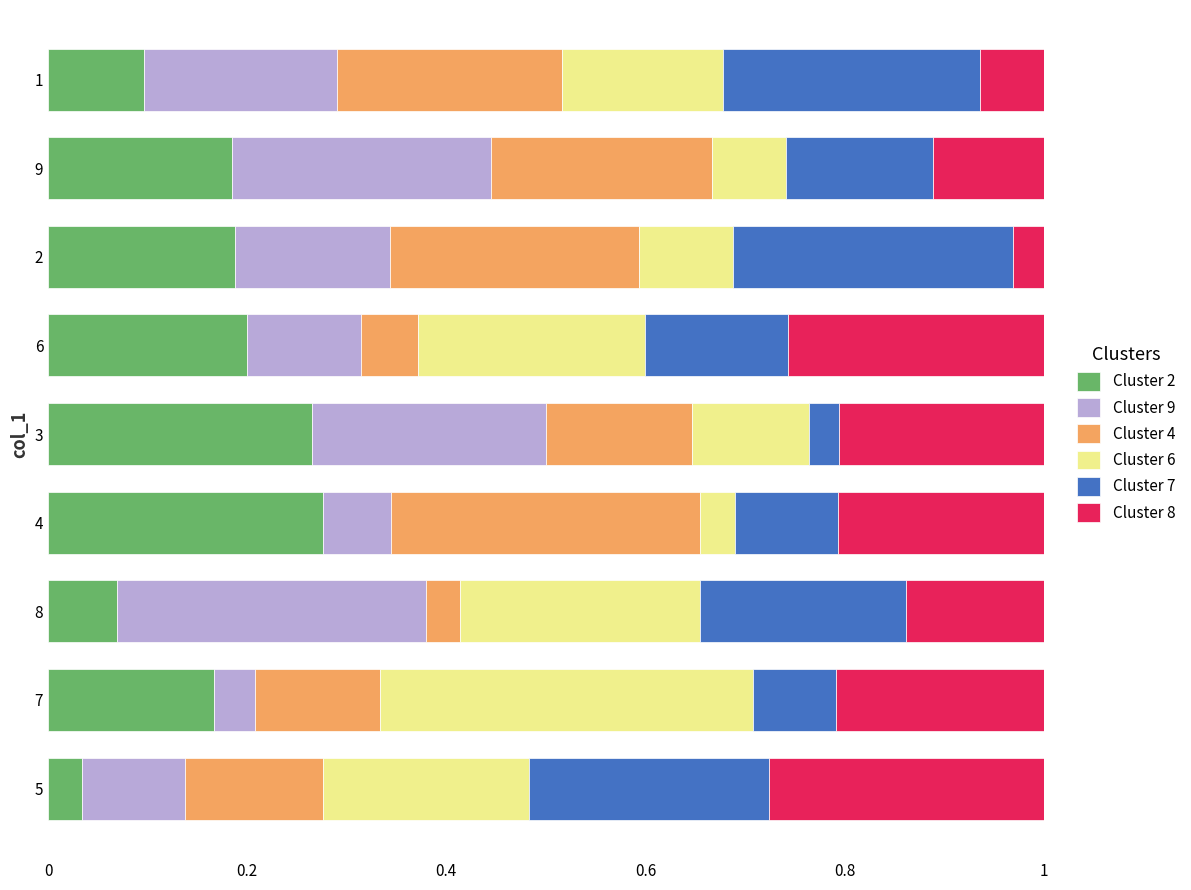

What is the total value across all series at 8?

1.0